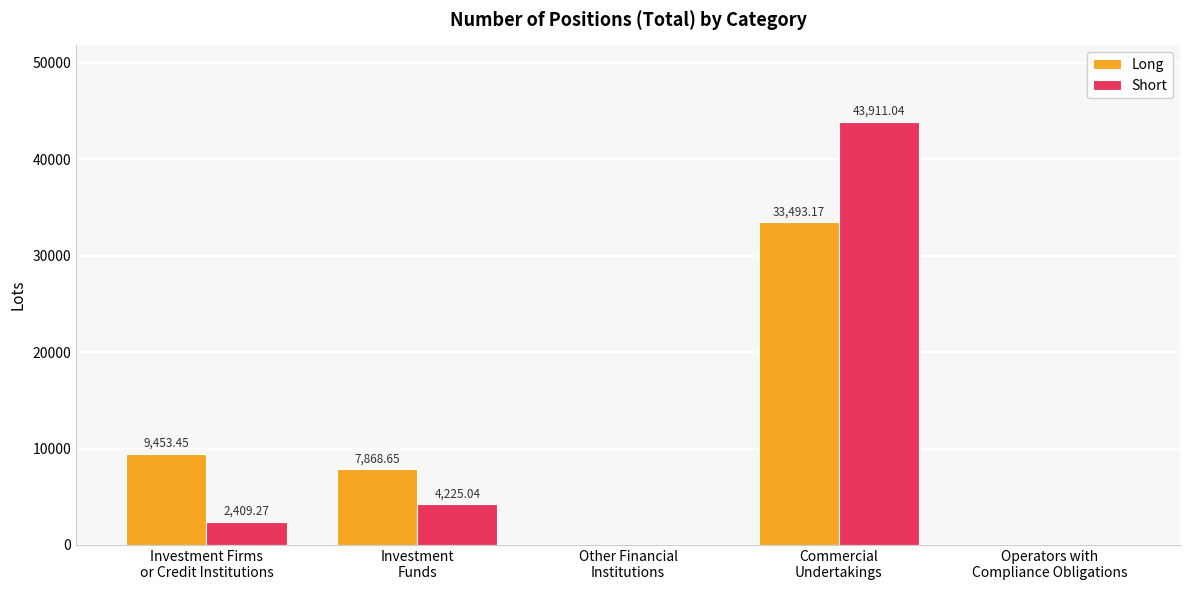

True or false: Short has a value of 2409.3 at Investment Firms
or Credit Institutions.

True